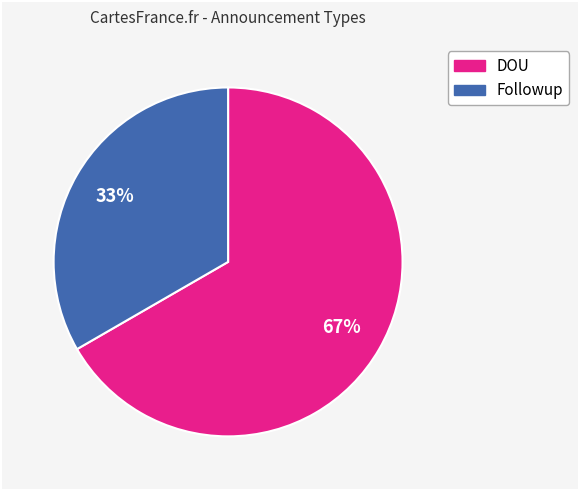

To the nearest percent, what is the average slice percentage?

50%